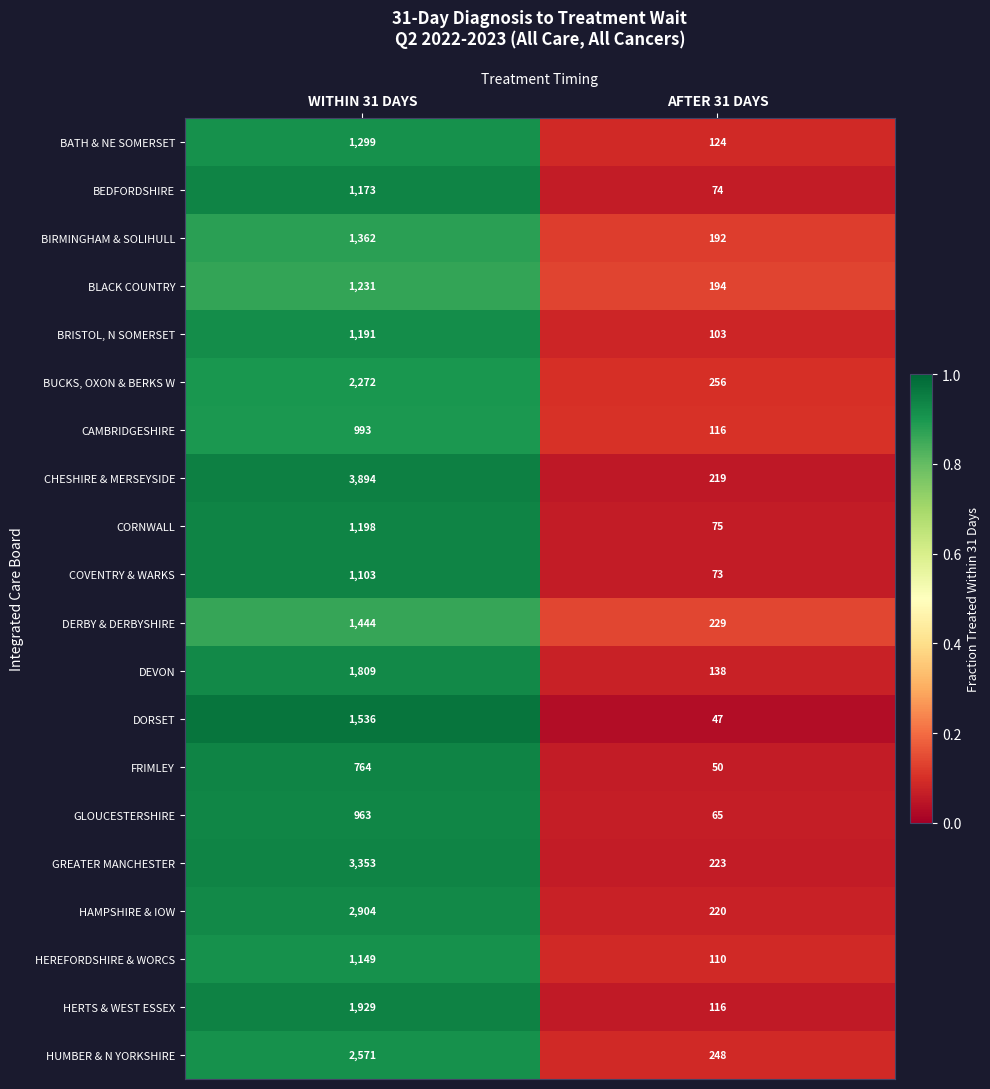

How many series are shown in this chart?

20